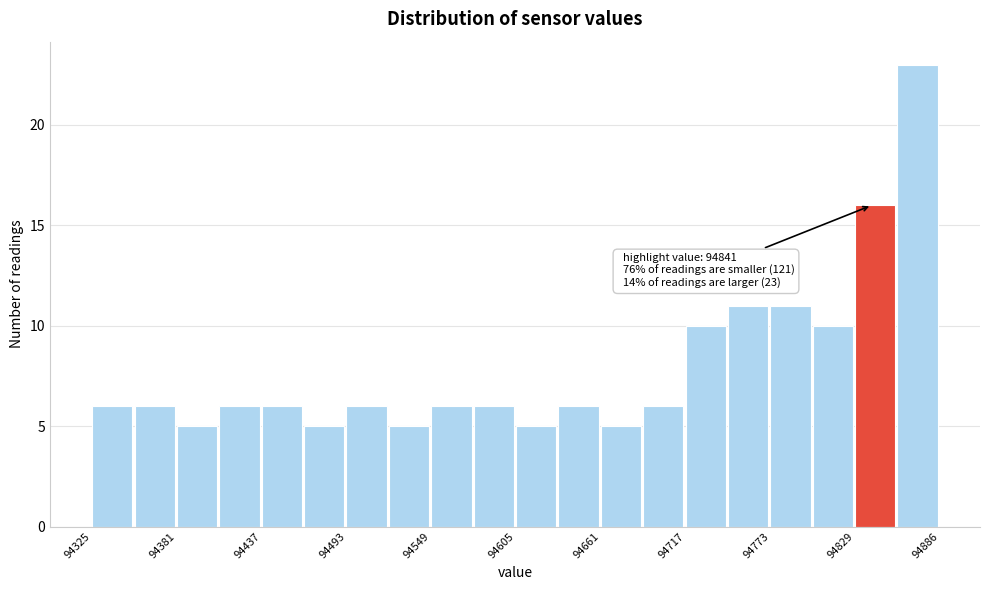

Read against the x-axis, roughly where is the centre of the tallest bar?

94870